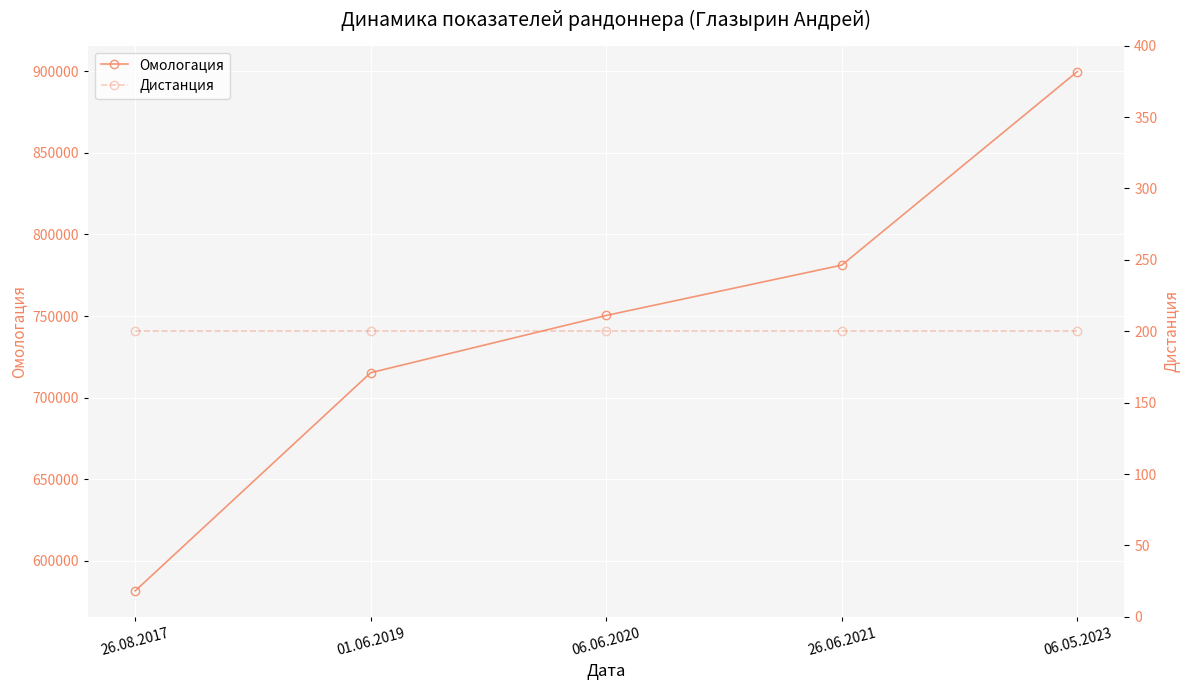

True or false: Омологация has a value of 899802 at 06.05.2023.

True